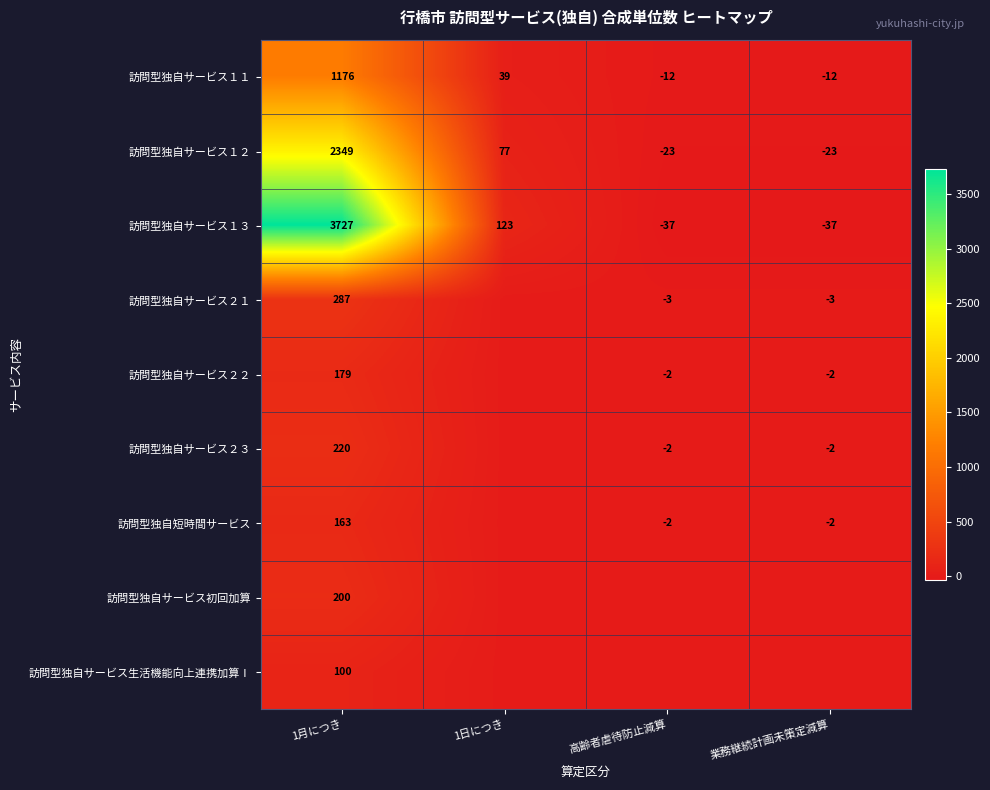

At how many categories does at least one series exceed 2293?

1